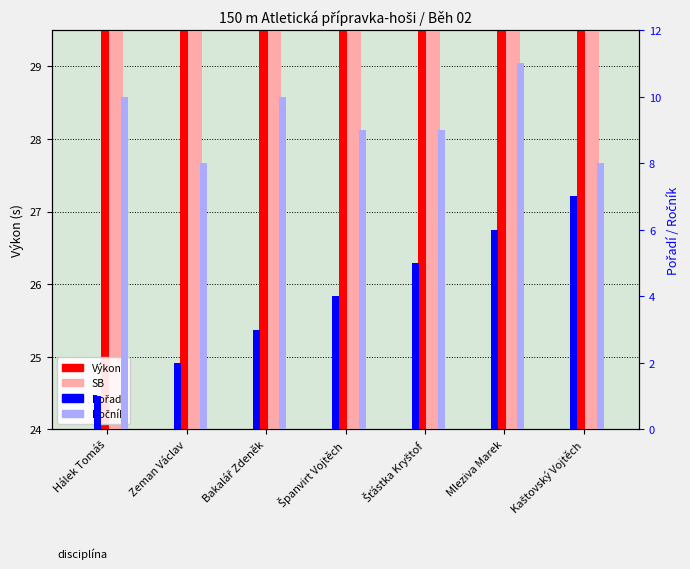

List the series in order of their peak value, highest first.

Výkon, SB, Ročník, Pořadí